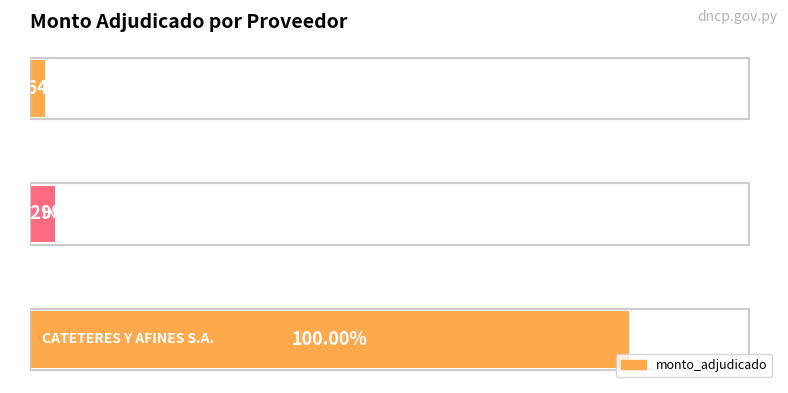

Does the chart contain any negative values?

No